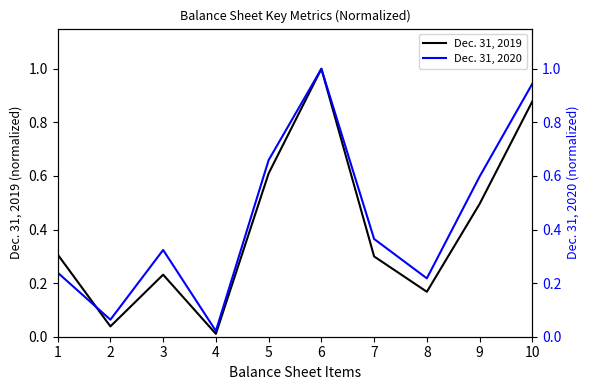

Which series ends up on top after the final intersection of Dec. 31, 2020 and Dec. 31, 2019?

Dec. 31, 2020